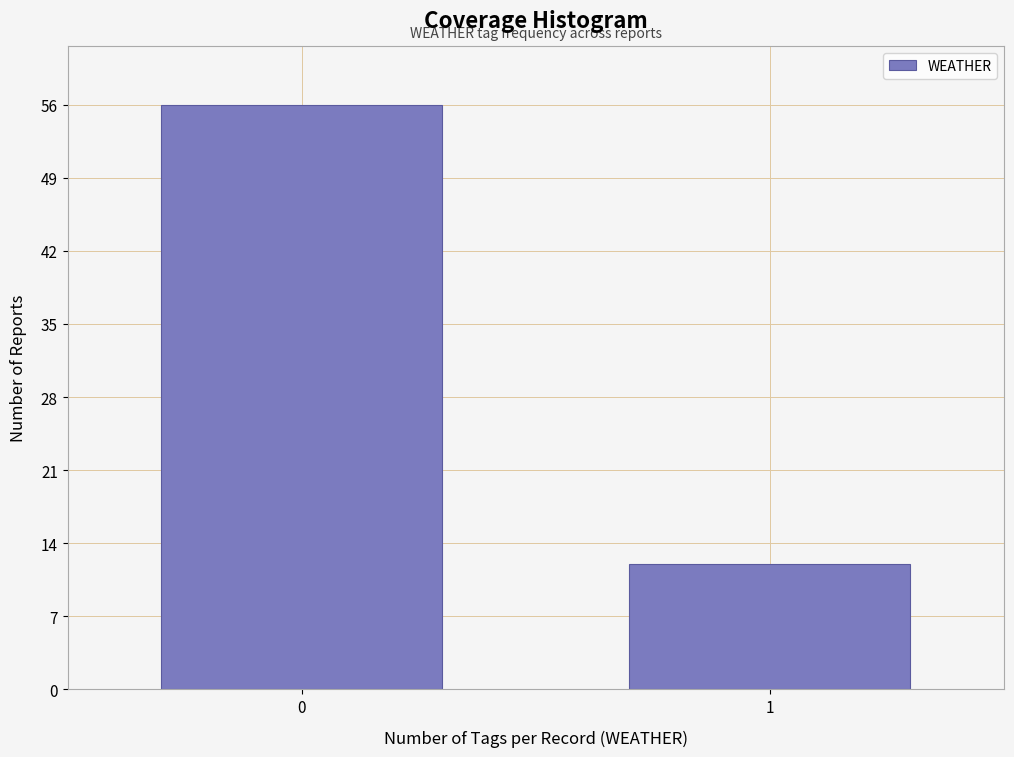

Reading left to right, transcribe all the data shown in this chart.

56	12